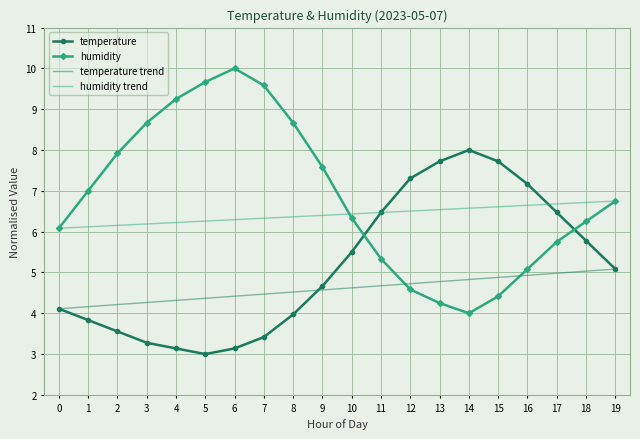

What is the minimum value for temperature?

3.0